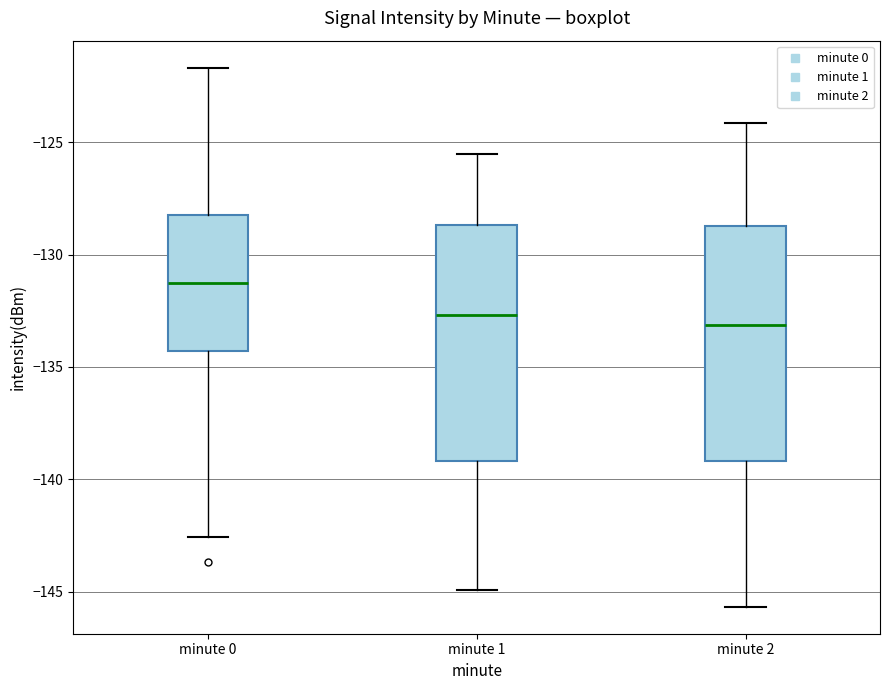

Reading left to right, read every box against the y-axis: the position of its median line, the range the box covers, and the ends of its whiskers. The values are not printed on the chart, so give them approximately, as read against the axis.

minute 0: median -131.0, box -134.5 to -128.0, whiskers -142.5 to -121.5
minute 1: median -132.5, box -139.0 to -128.5, whiskers -145.0 to -125.5
minute 2: median -133.0, box -139.0 to -128.5, whiskers -145.5 to -124.0